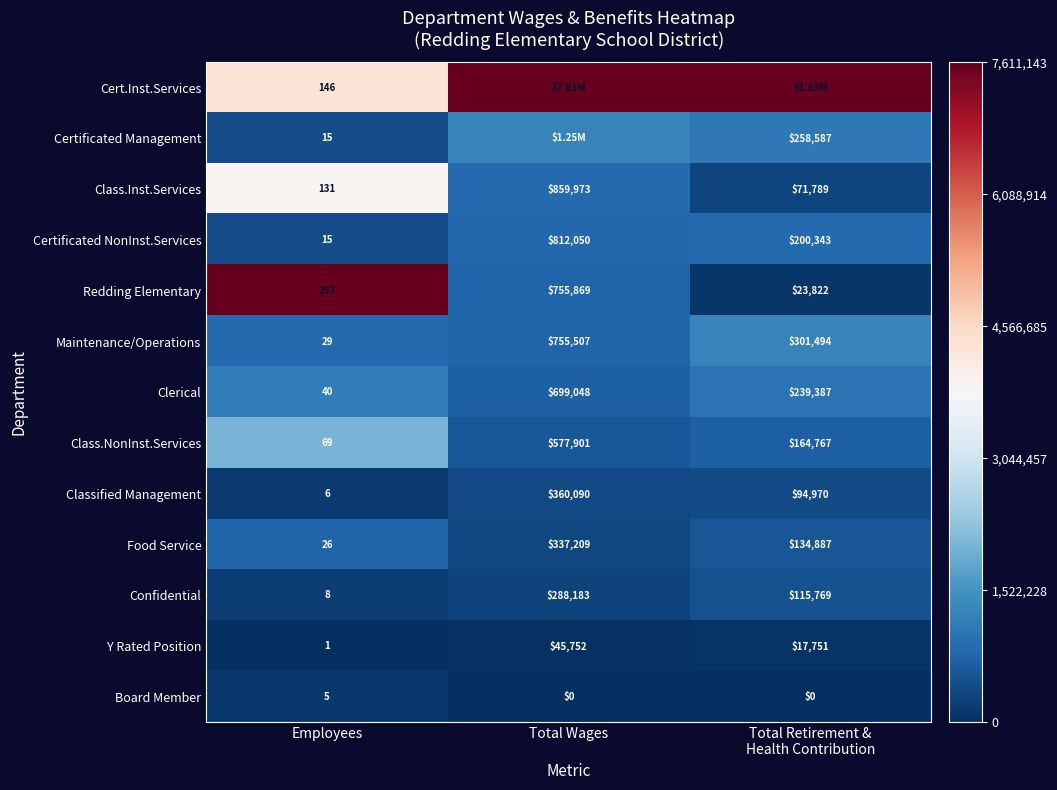

At which label does Maintenance/Operations first exceed 301494?

Total Wages